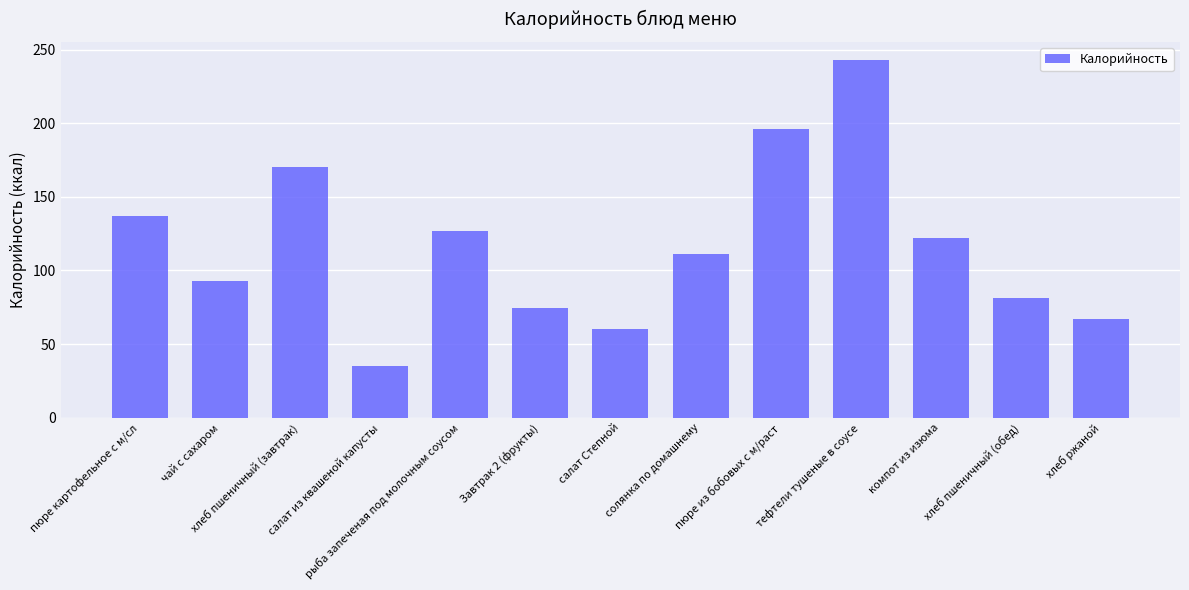

Are the bars grouped side by side (vs. stacked)?

No